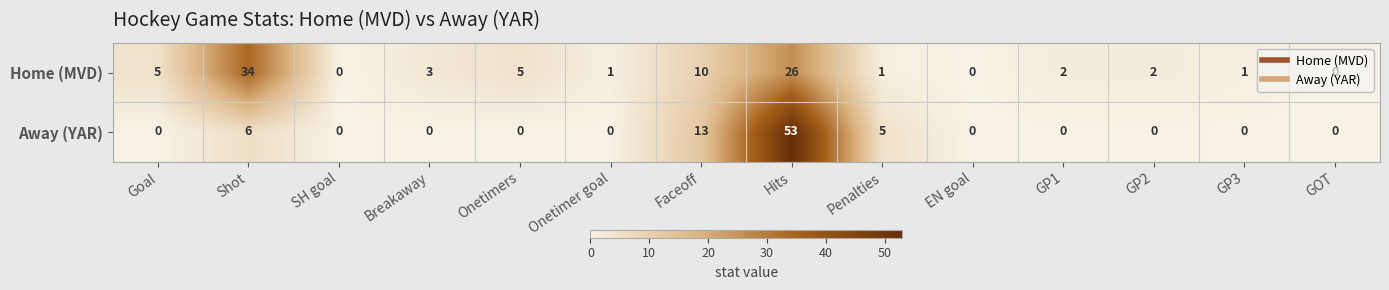

Which series changed the most between Onetimers and Penalties?

Away (YAR)